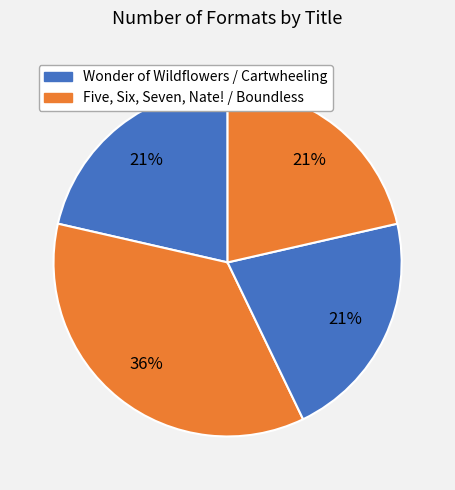

How many slices are in this pie chart?

4